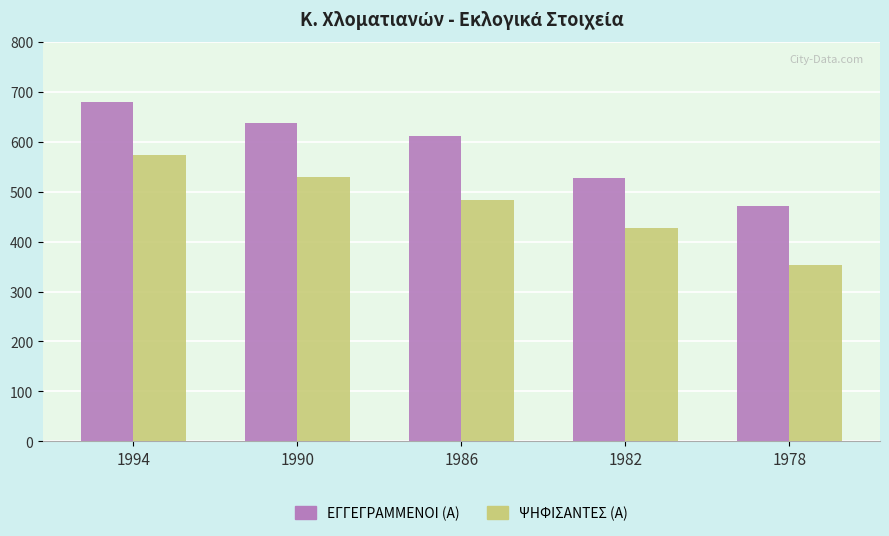

Are the bars grouped side by side (vs. stacked)?

Yes